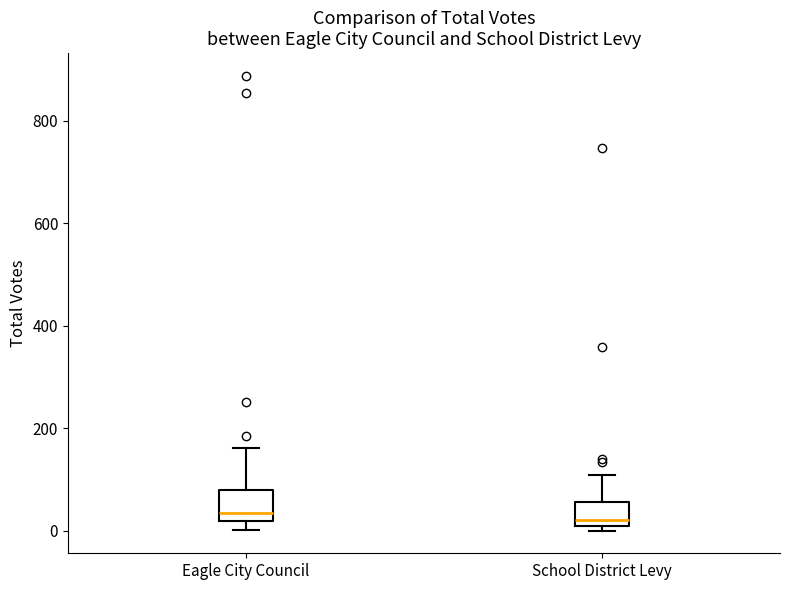

Reading left to right, read every box against the y-axis: the position of its median line, the range the box covers, and the ends of its whiskers. The values are not printed on the chart, so give them approximately, as read against the axis.

Eagle City Council: median 40, box 20 to 80, whiskers 0 to 160
School District Levy: median 20, box 0 to 60, whiskers 0 (just below the box's lower edge) to 100